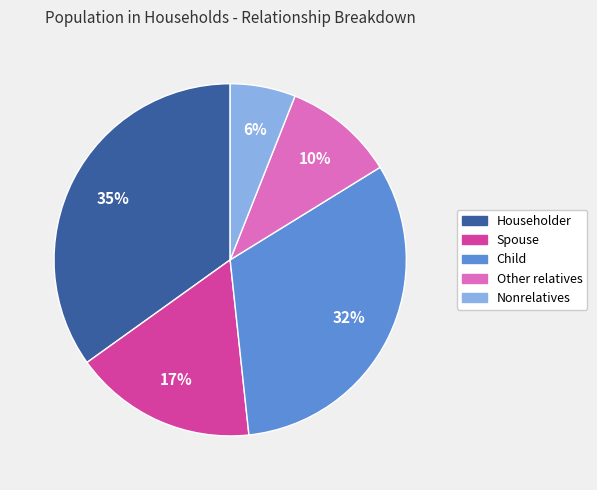

Which category has the biggest portion of the pie?

Householder